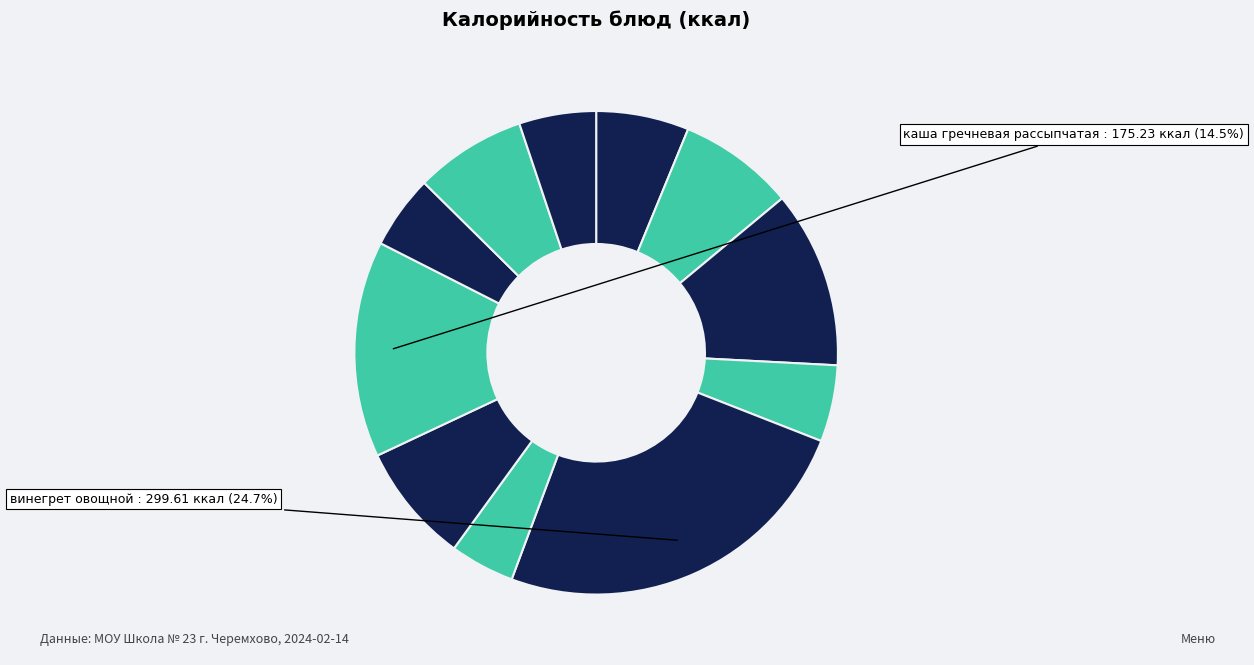

How many segments does this pie chart have?

11